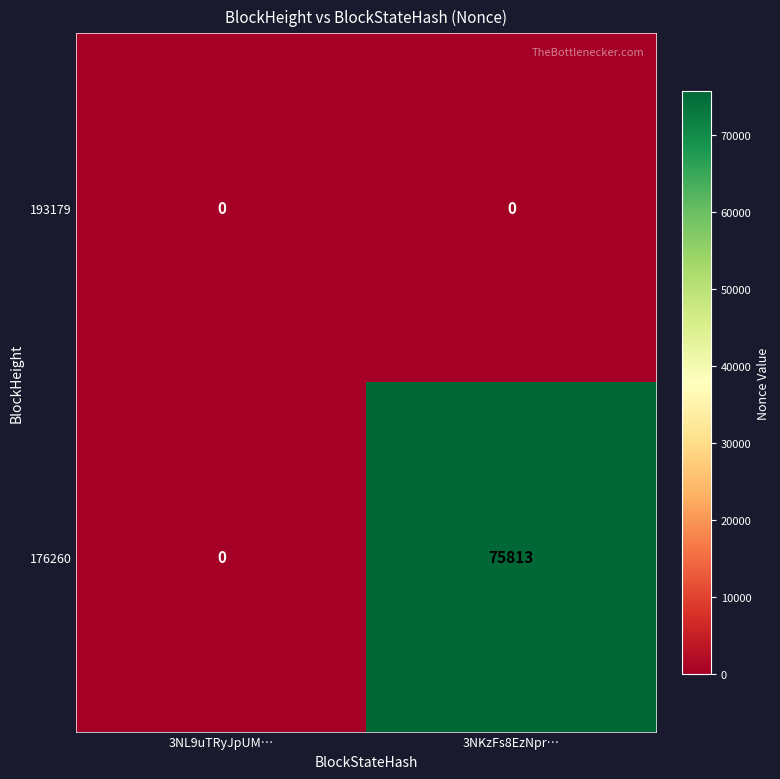

At which label is 176260 closest to 37906?

3NL9uTRyJpUM…